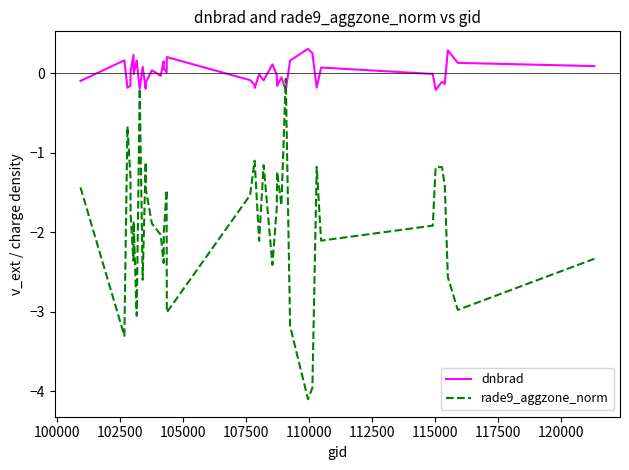

After their last crossing, which series has the higher values: rade9_aggzone_norm or dnbrad?

dnbrad